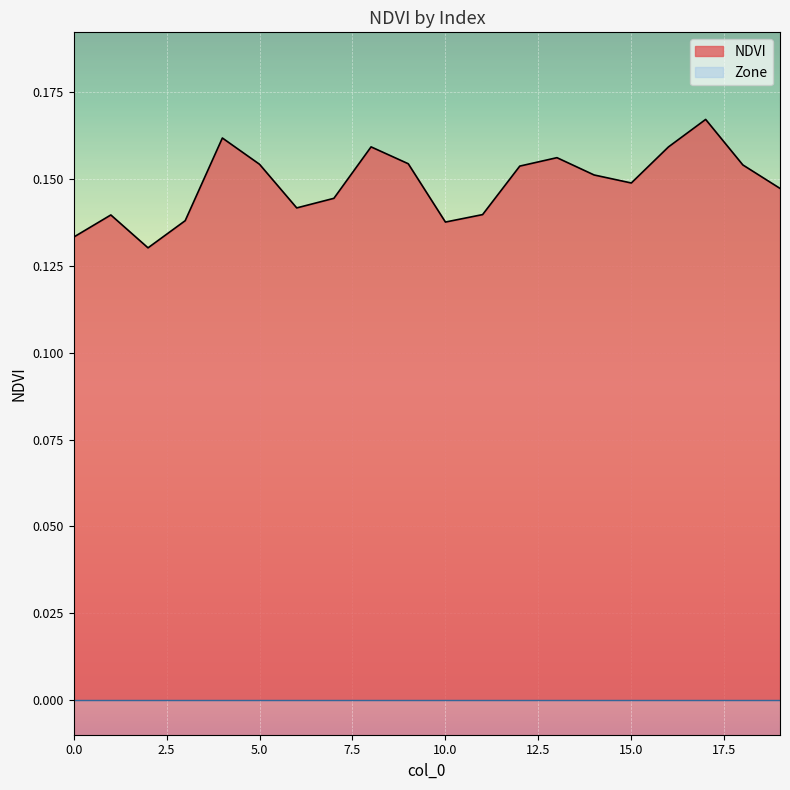

Where is the first local maximum?

1